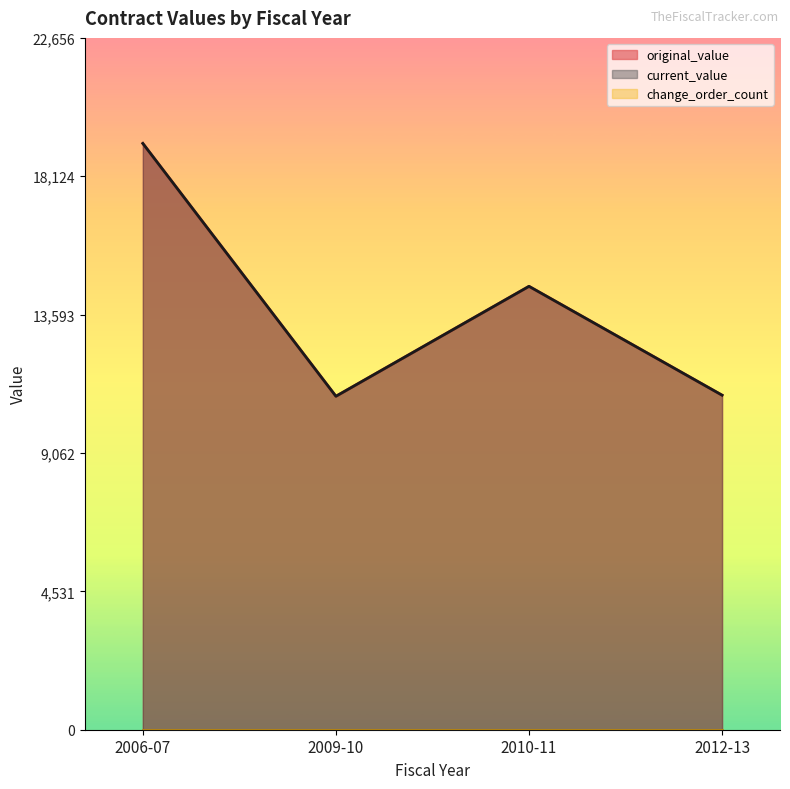

How many interior local peaks does the original_value series have?

1